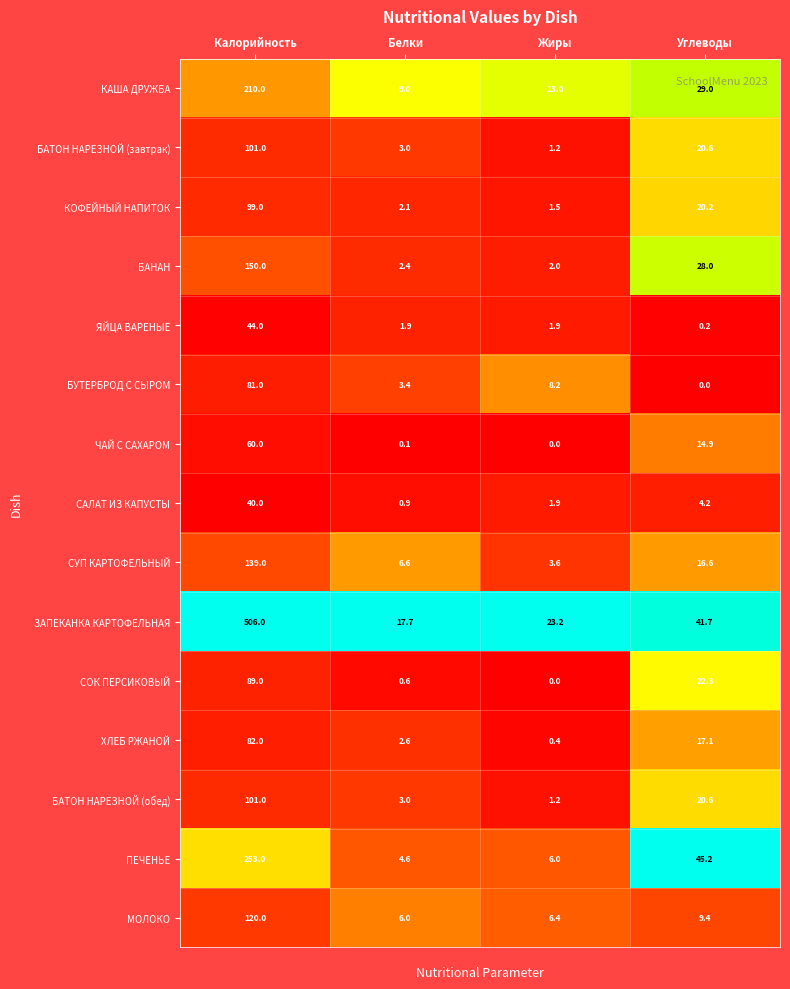

At which label does СОК ПЕРСИКОВЫЙ first exceed 22?

Калорийность